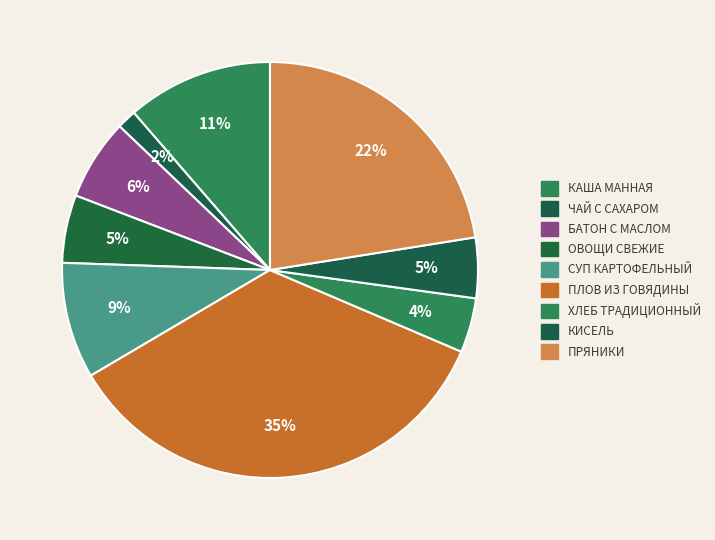

How many slices are in this pie chart?

9